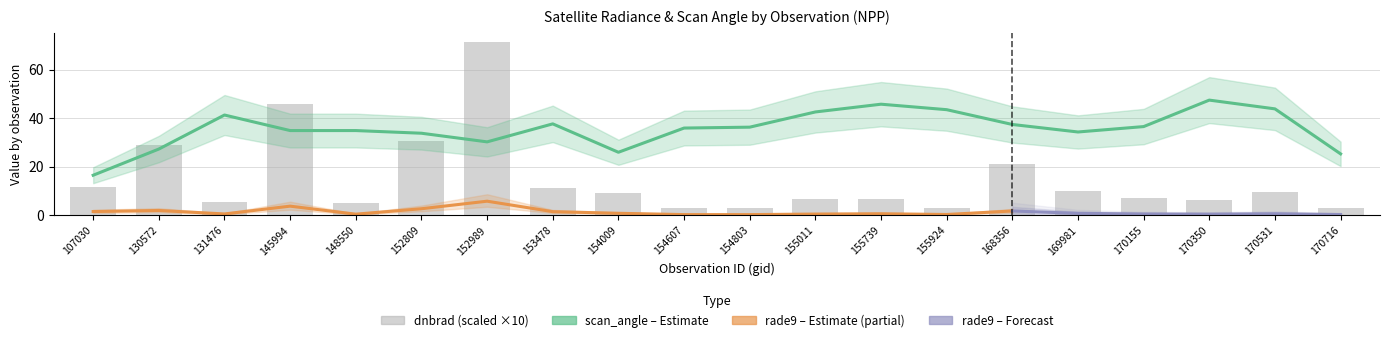

What is the lowest value of the dnbrad series?

0.3